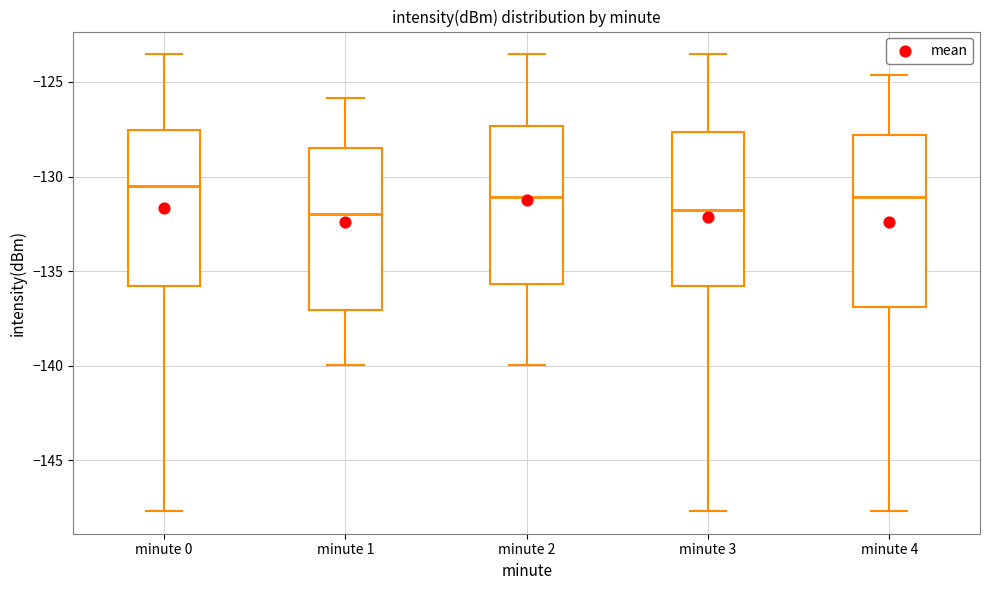

Where does the upper whisker of the box for minute 3 end on the y-axis? The values are not printed on the chart, so give them approximately, as read against the axis.

-123.5